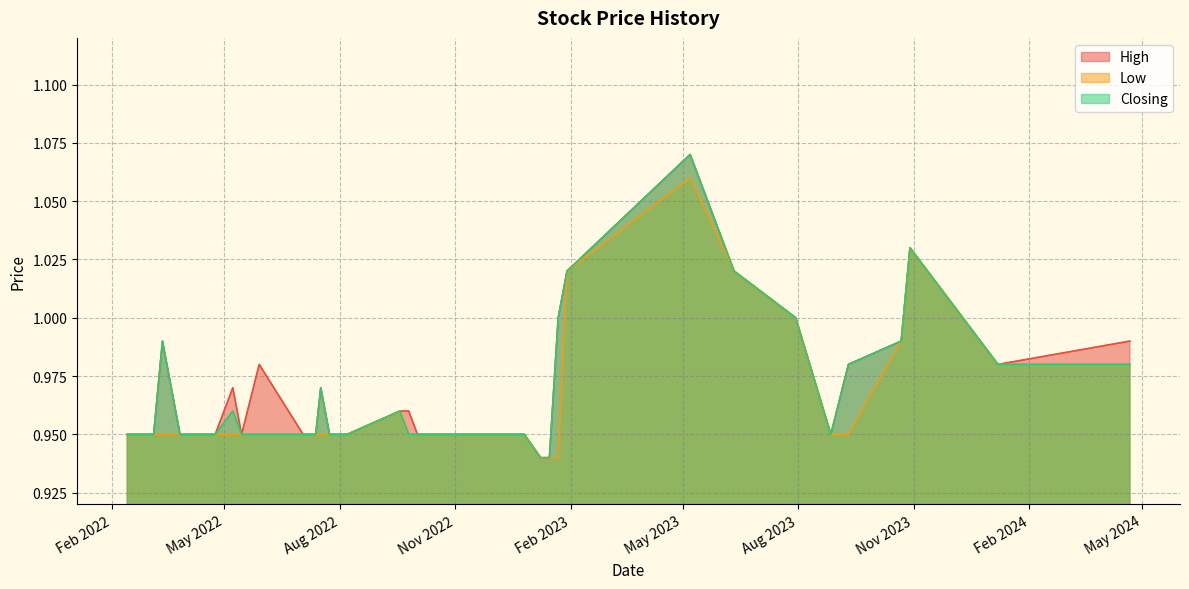

How many categories are shown in the chart?

40